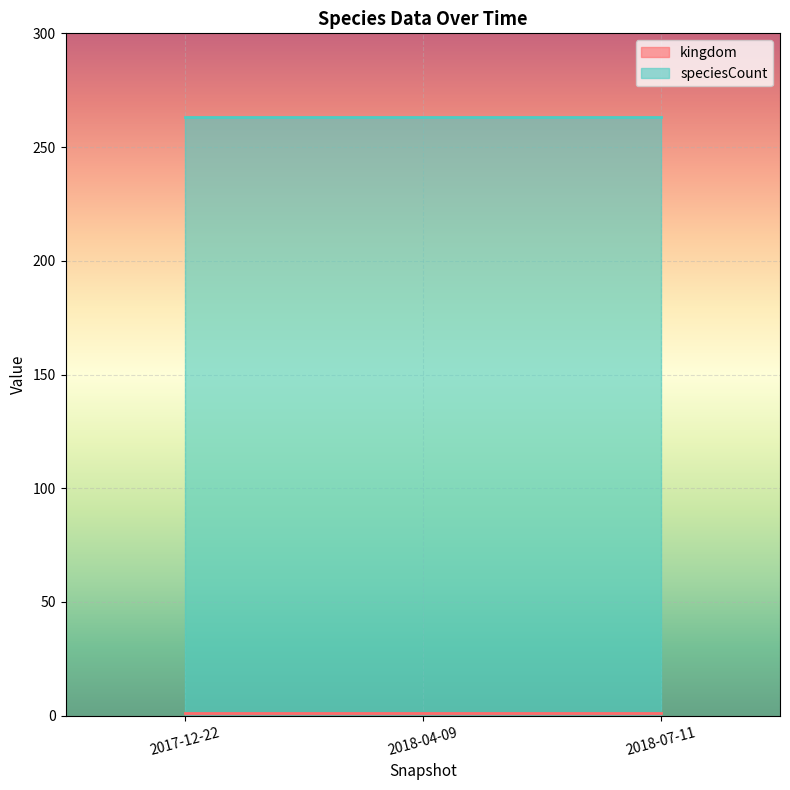

Reading left to right, extract all data points from this chart.

kingdom: 1	1	1
speciesCount: 263	263	263